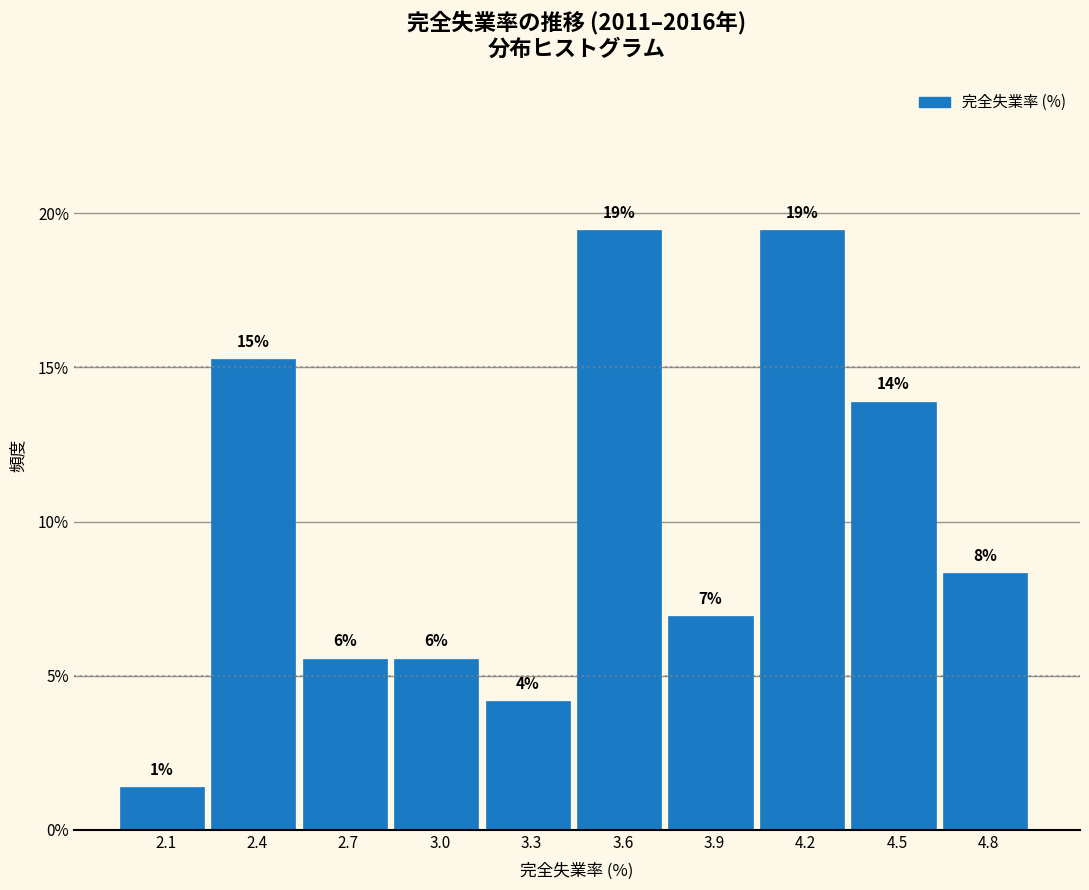

How many bars are there in total?

10